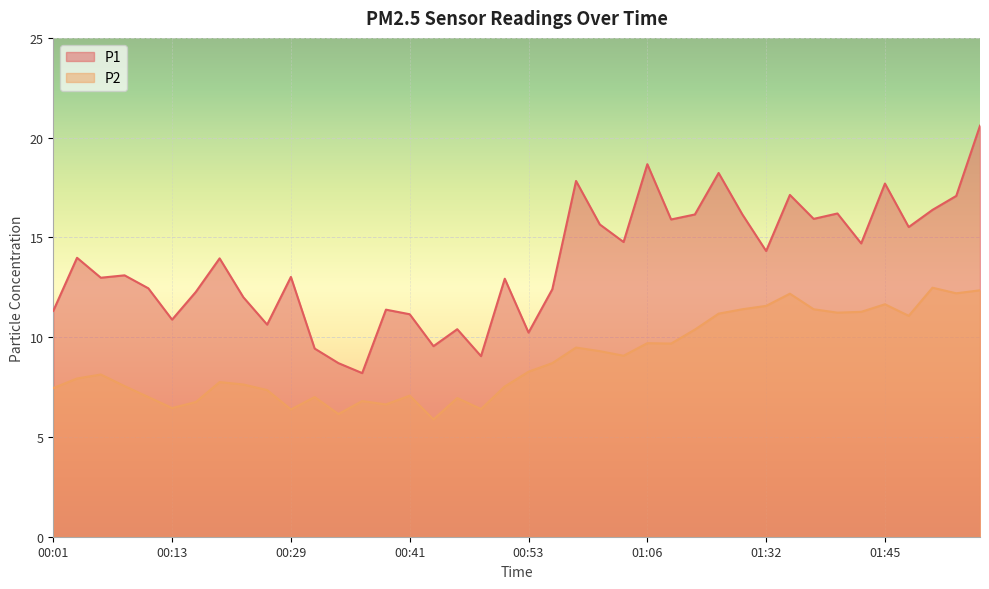

List the series in order of their peak value, highest first.

P1, P2